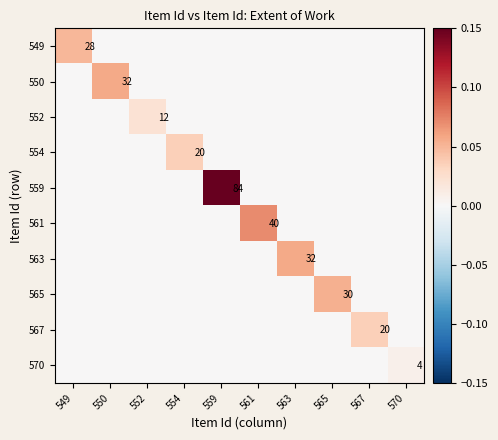

Count the 549 values in the range 0 to 1.

10